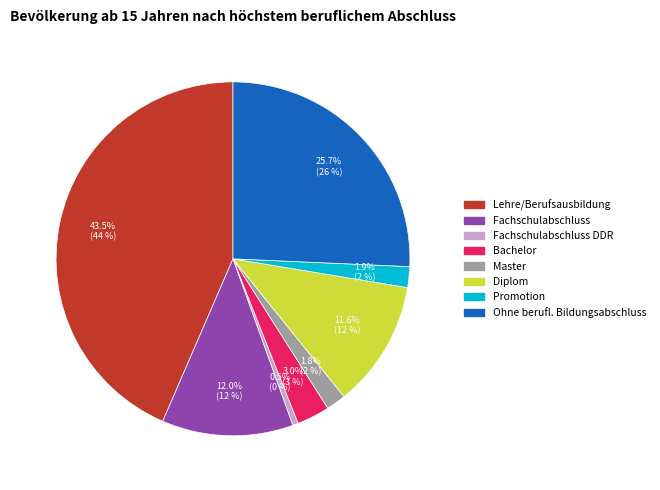

Is there a majority slice in this chart?

No